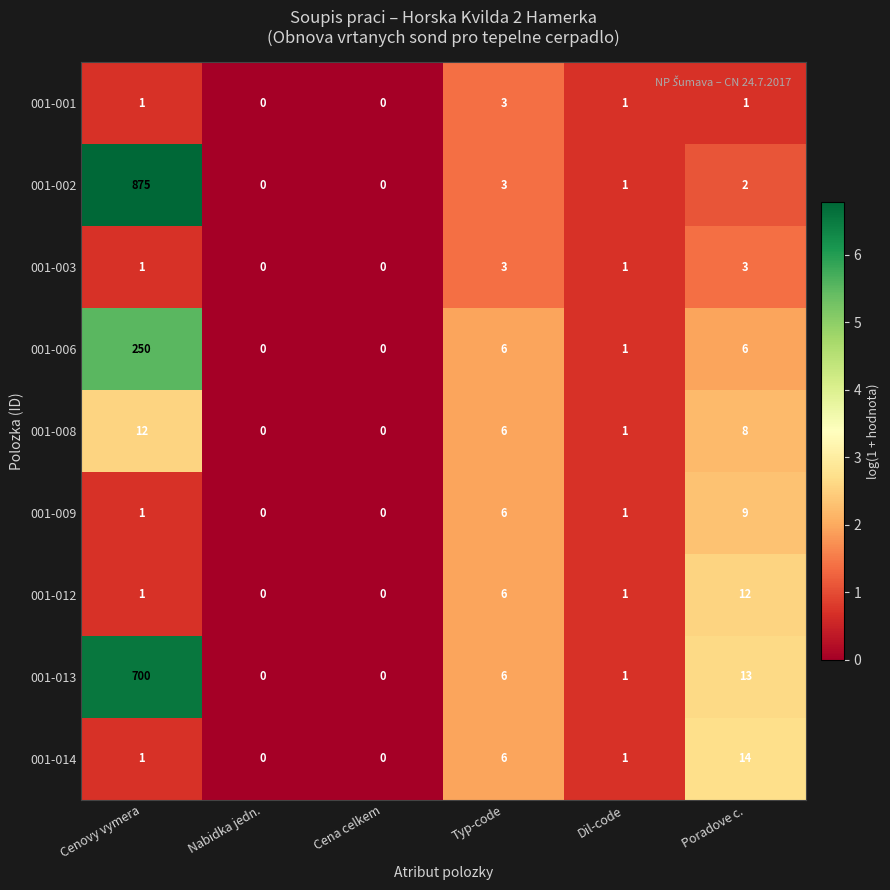

Where does the 001-013 series first go above 6?

Cenovy vymera